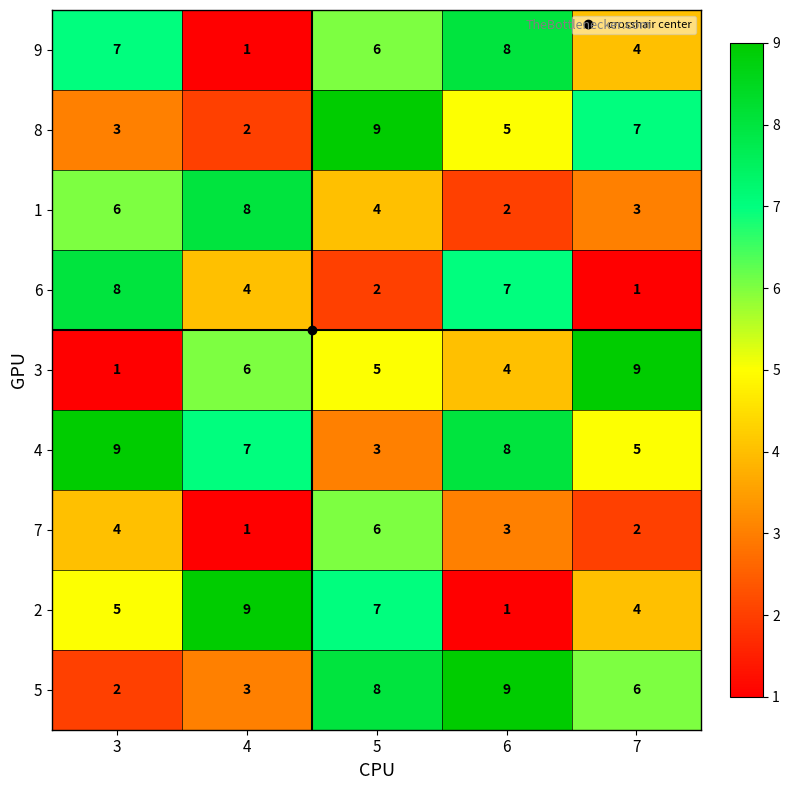

True or false: 5 has a value of 1 at 3.

False